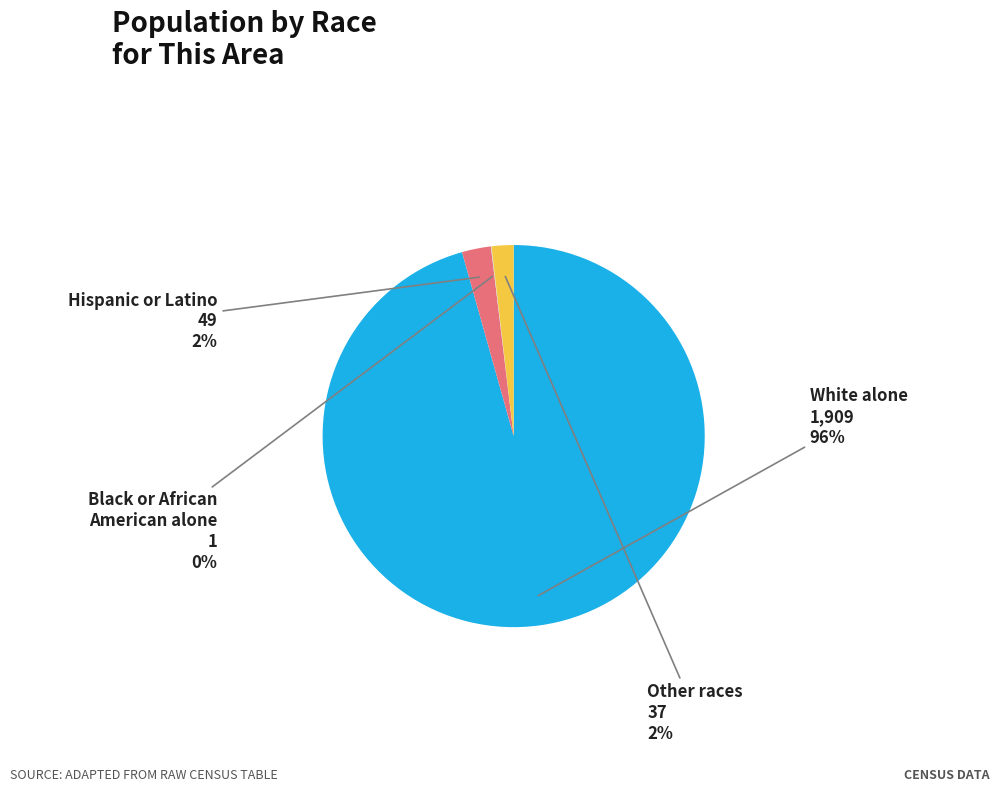

To the nearest percent, what is the average slice percentage?

25%